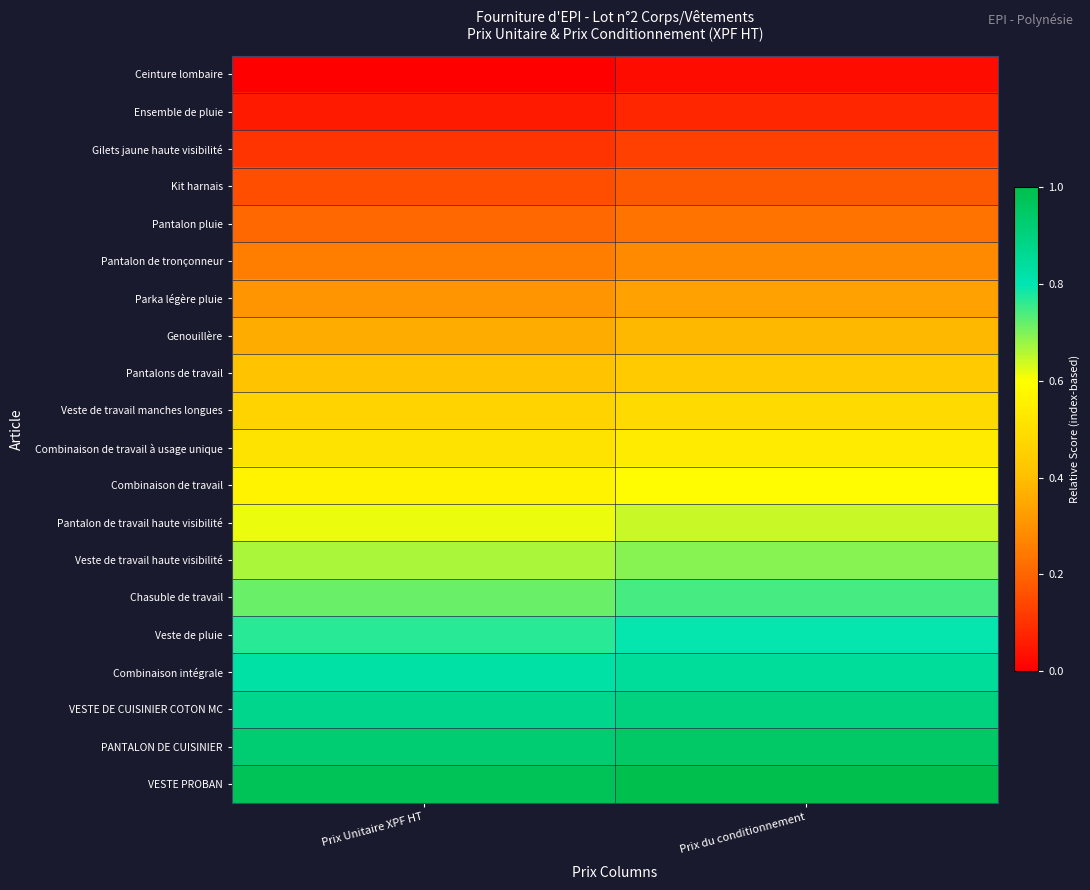

What is the total value across all series at Prix du conditionnement?

10.3